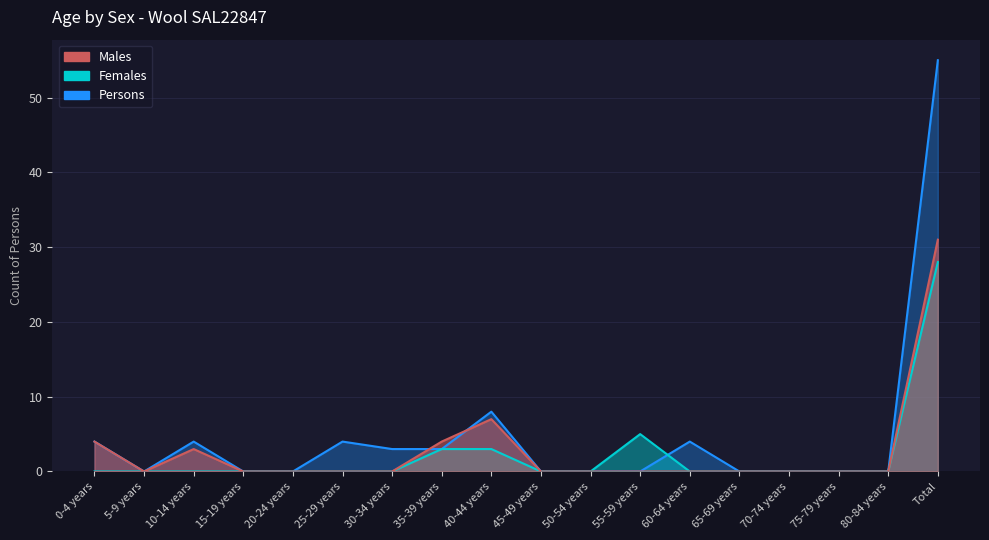

What is the label of the 1st point from the right?

Total